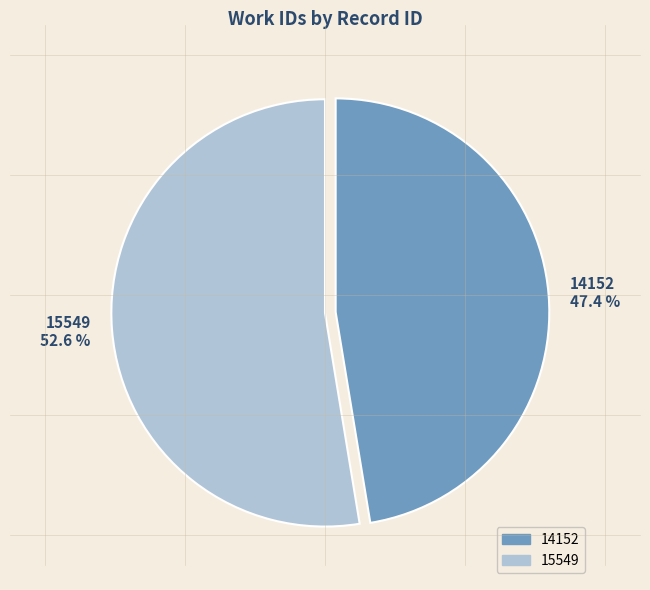

The 15549 slice represents 66% of the pie. True or false?

False